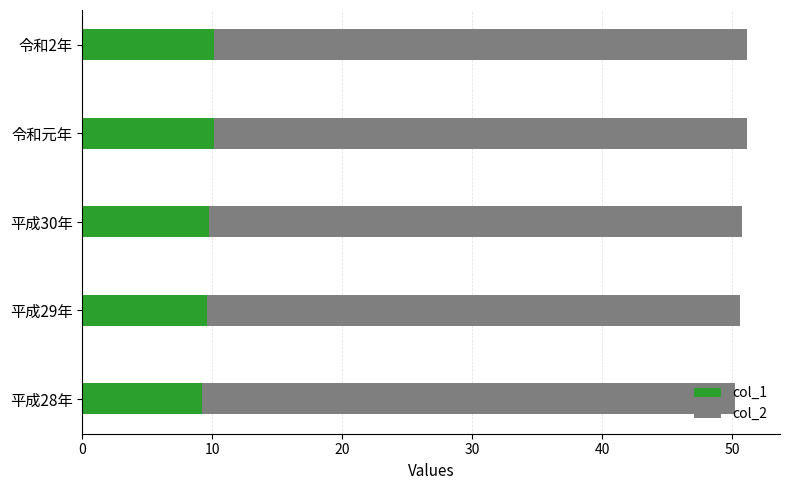

What is the sum of the col_1 values at 平成28年 and 平成30年?

18.9